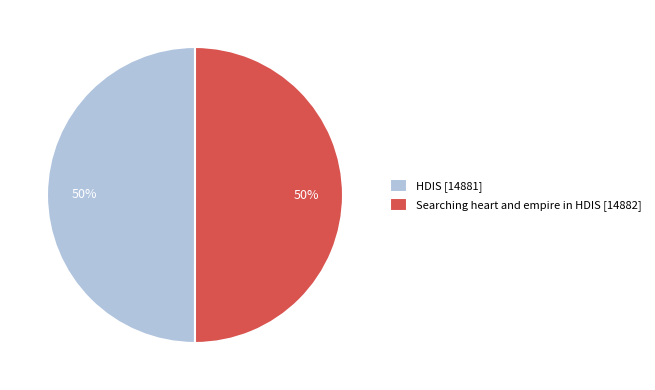

How many segments does this pie chart have?

2